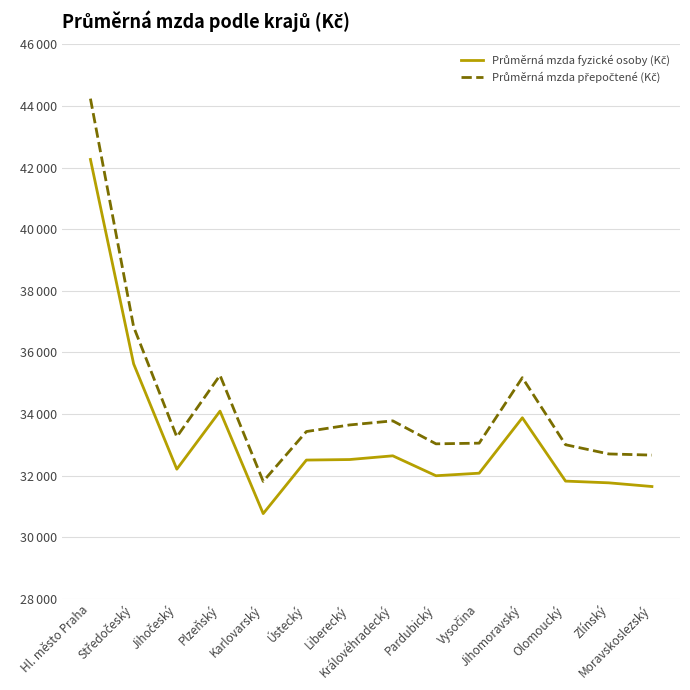

What is the label of the 14th point from the left?

Moravskoslezský